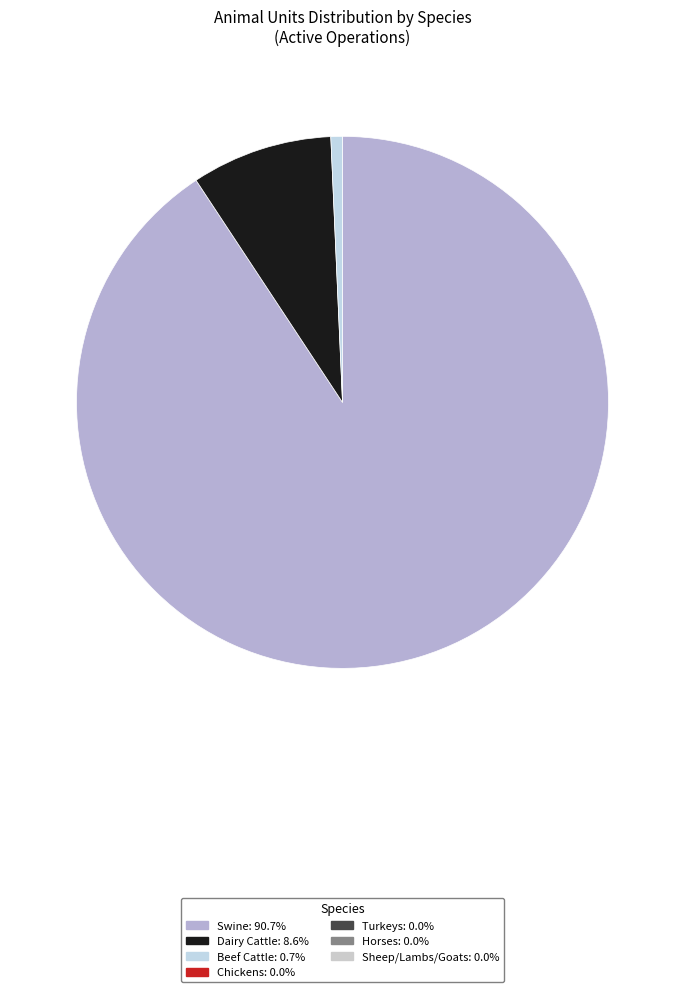

Is there a majority slice in this chart?

Yes